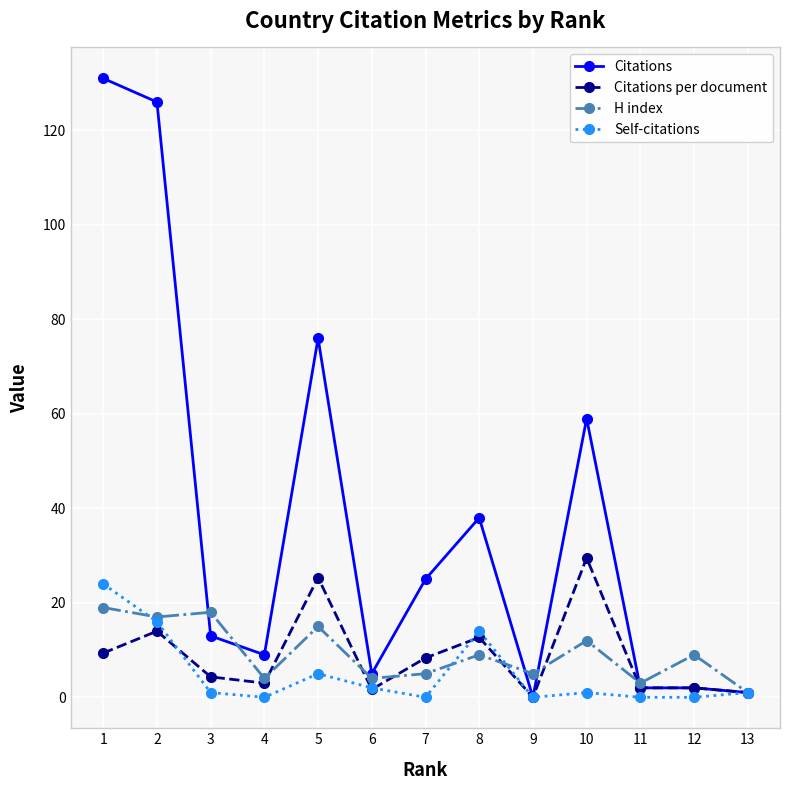

Which series has the largest range (max minus min)?

Citations